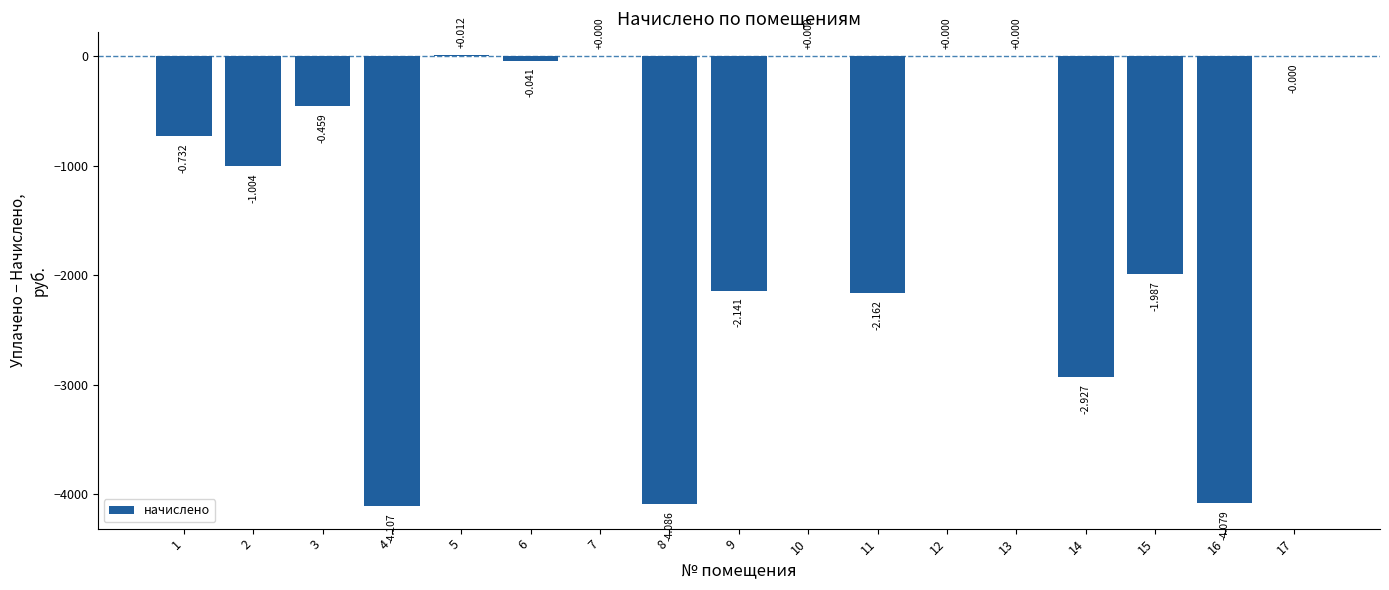

Rank the categories by value from highest to lowest.

5, 7, 10, 12, 13, 17, 6, 3, 1, 2, 15, 9, 11, 14, 16, 8, 4